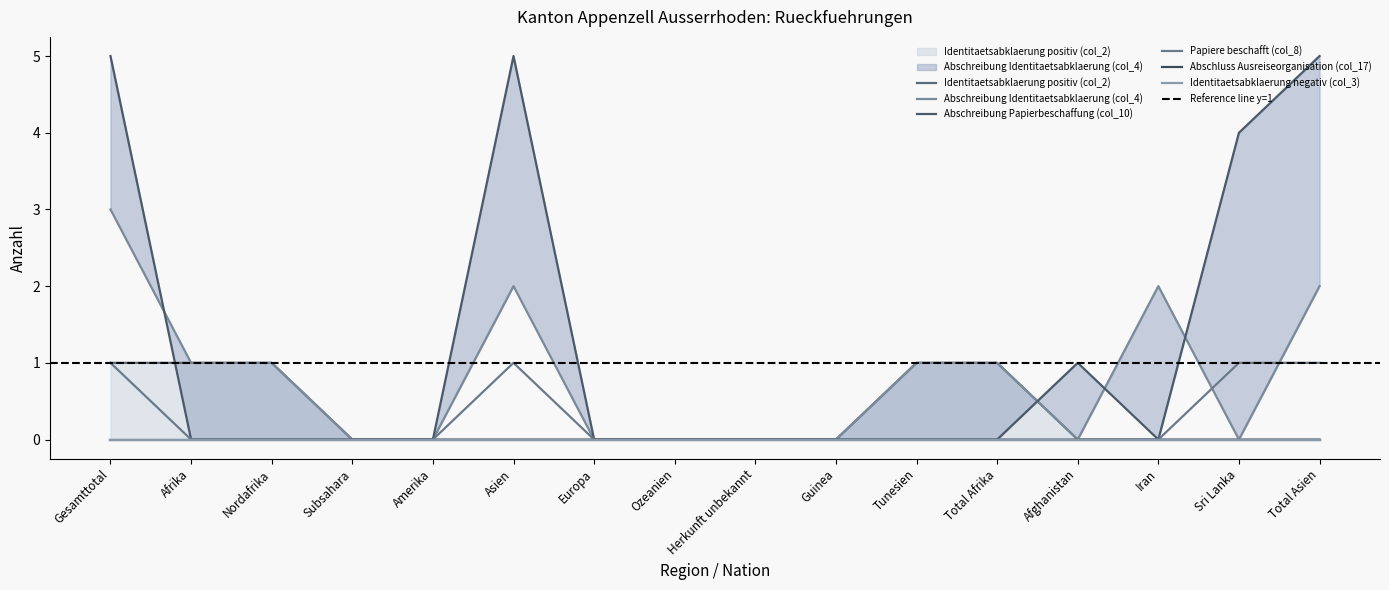

List the labels in order of Identitaetsabklaerung positiv (col_2) value, largest first.

Gesamttotal, Afrika, Nordafrika, Tunesien, Total Afrika, Subsahara, Amerika, Asien, Europa, Ozeanien, Herkunft unbekannt, Guinea, Afghanistan, Iran, Sri Lanka, Total Asien